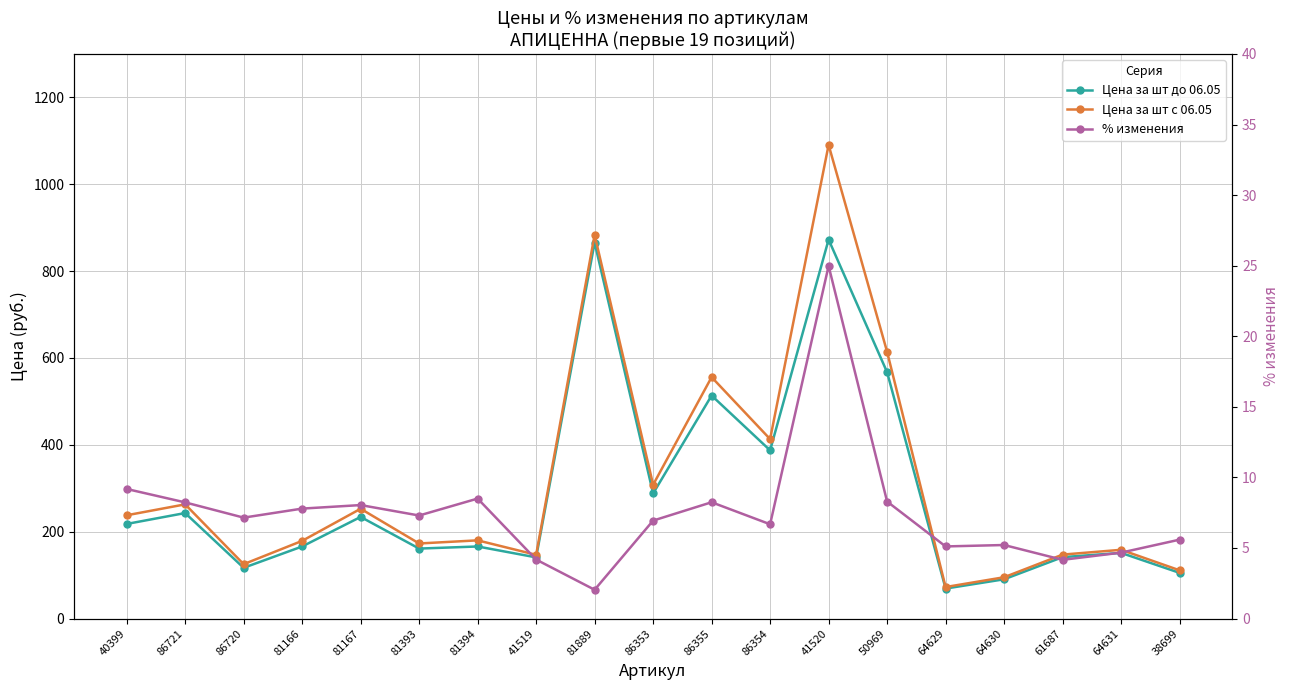

In % изменения, how many points are lower than both neighbors (excluding endpoints)?

6